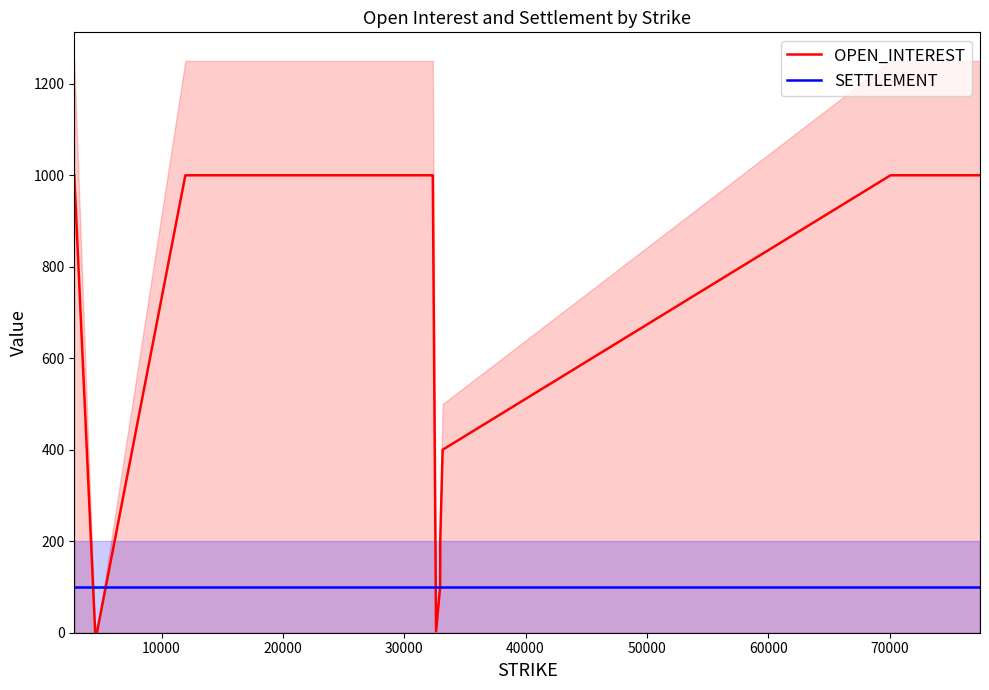

The value of OPEN_INTEREST at 80000 is 1. True or false?

False